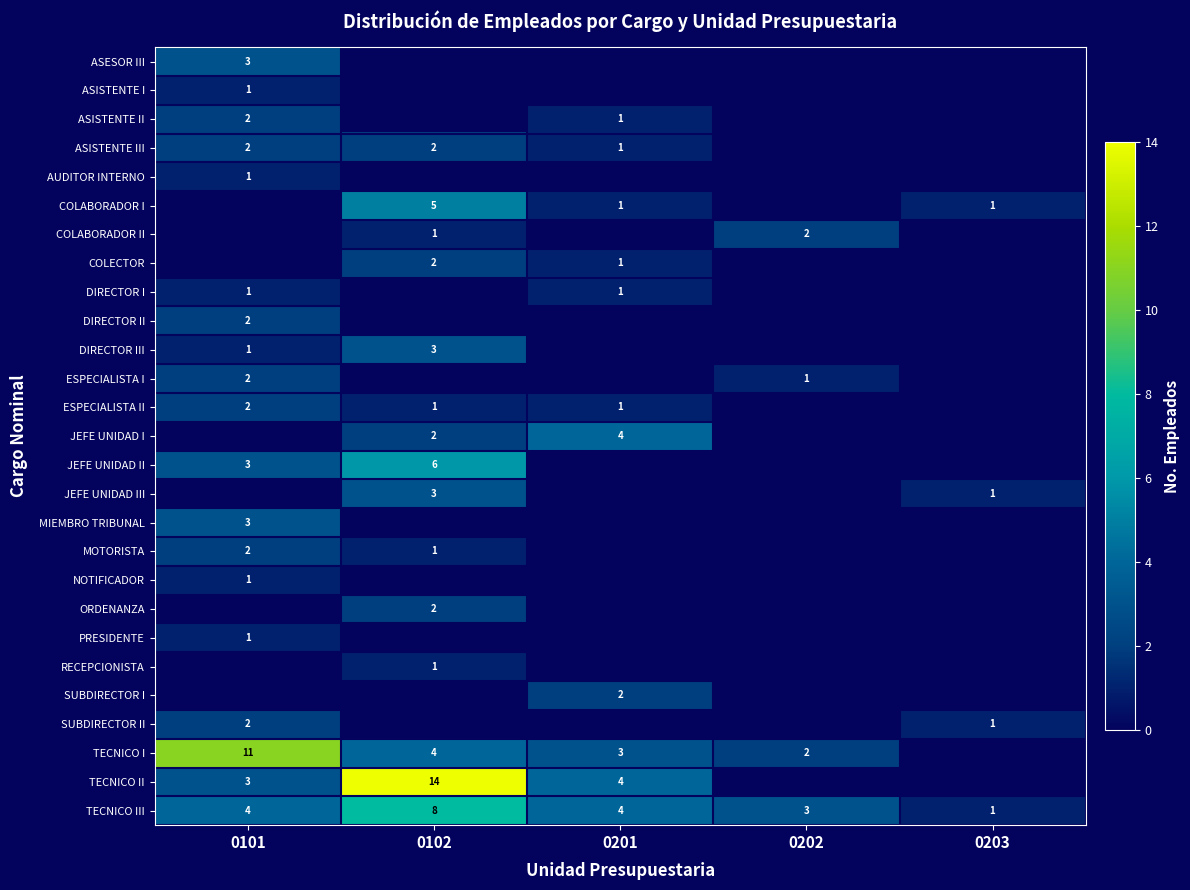

Is it true that DIRECTOR I equals 1 at 0201?

True